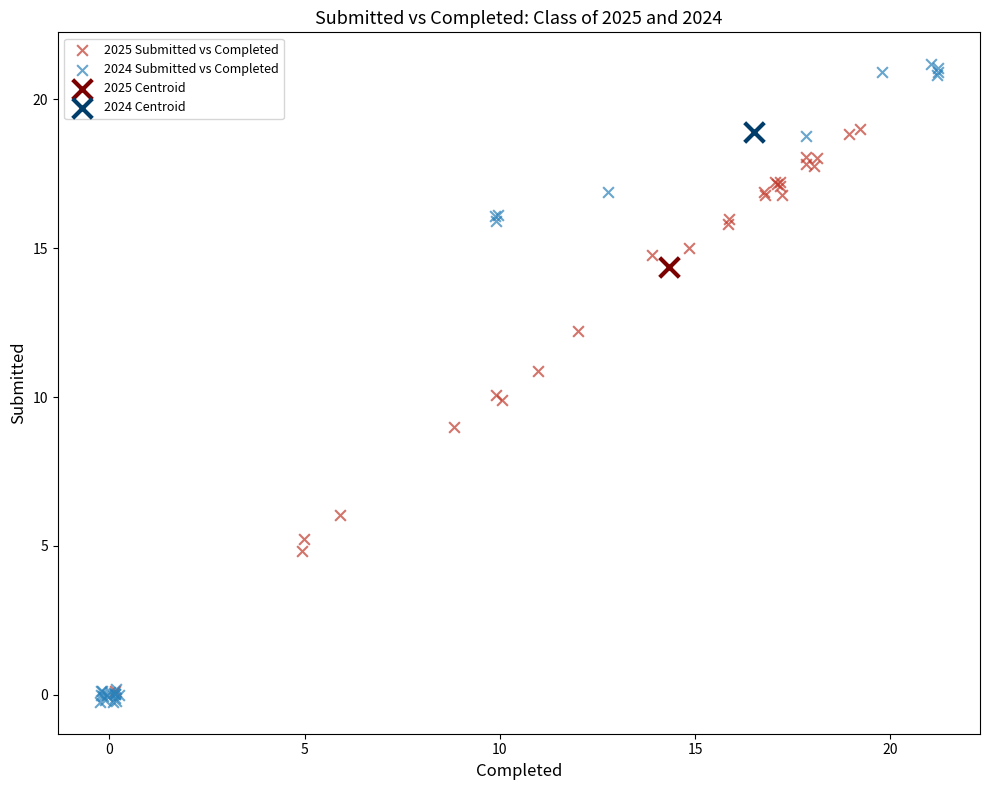

Which series reaches the minimum Y coordinate?

2024 Submitted vs Completed